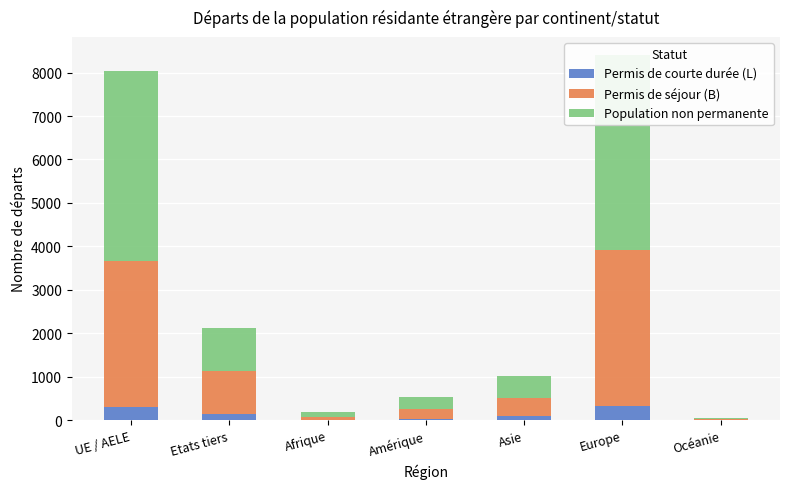

How many series are shown in this chart?

3